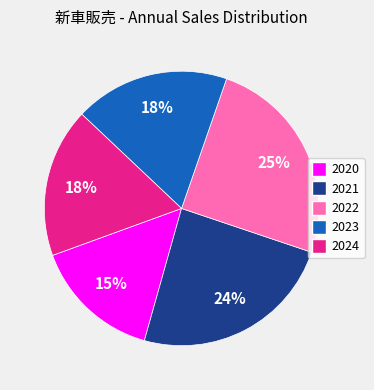

To the nearest percent, what percentage of the pie is 2024?

18%